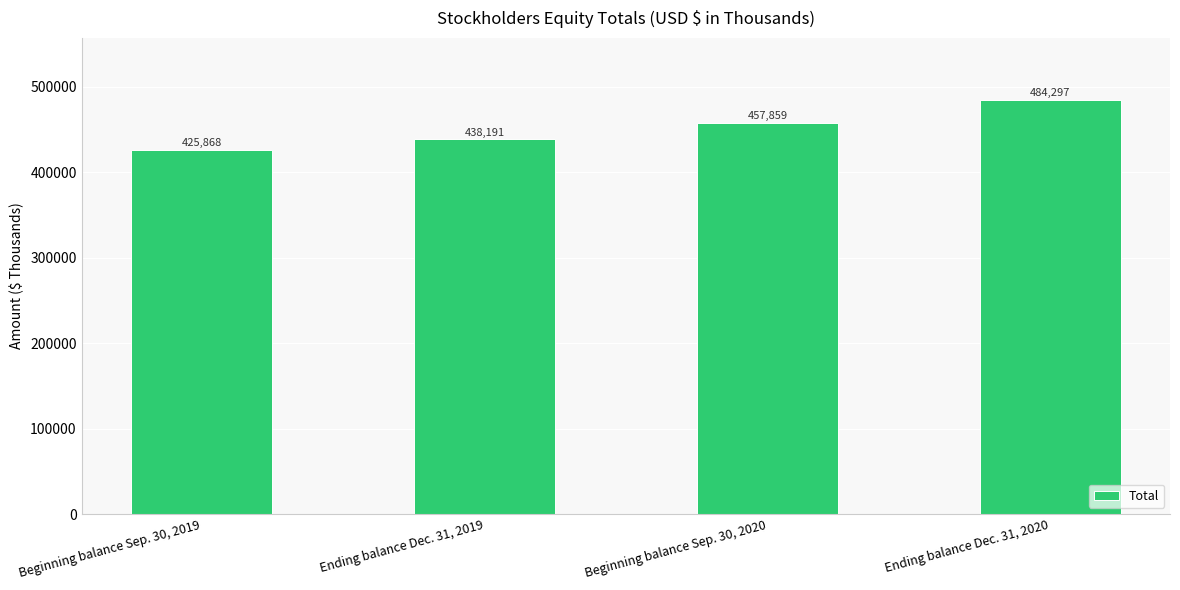

The value at Ending balance Dec. 31, 2019 is 294265. True or false?

False